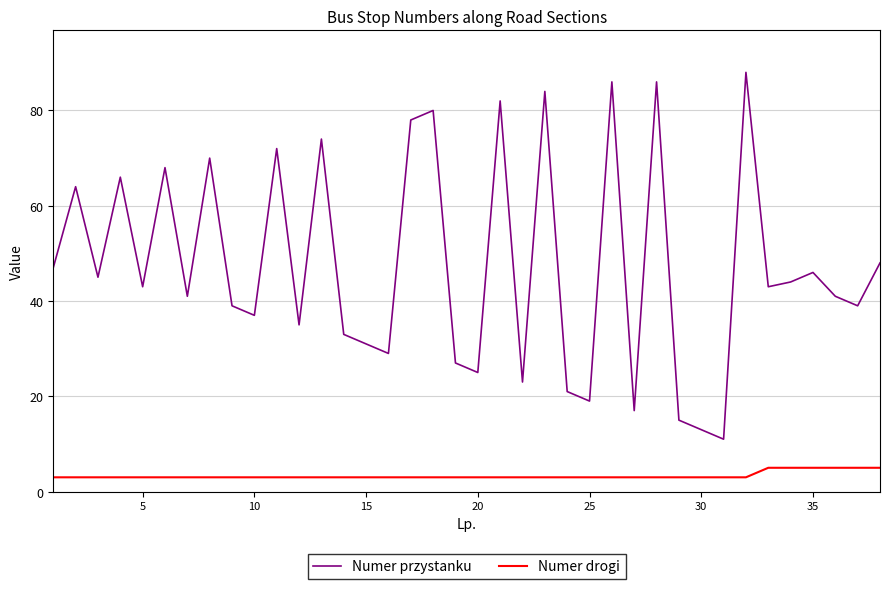

What is the average value of the Numer drogi series?

3